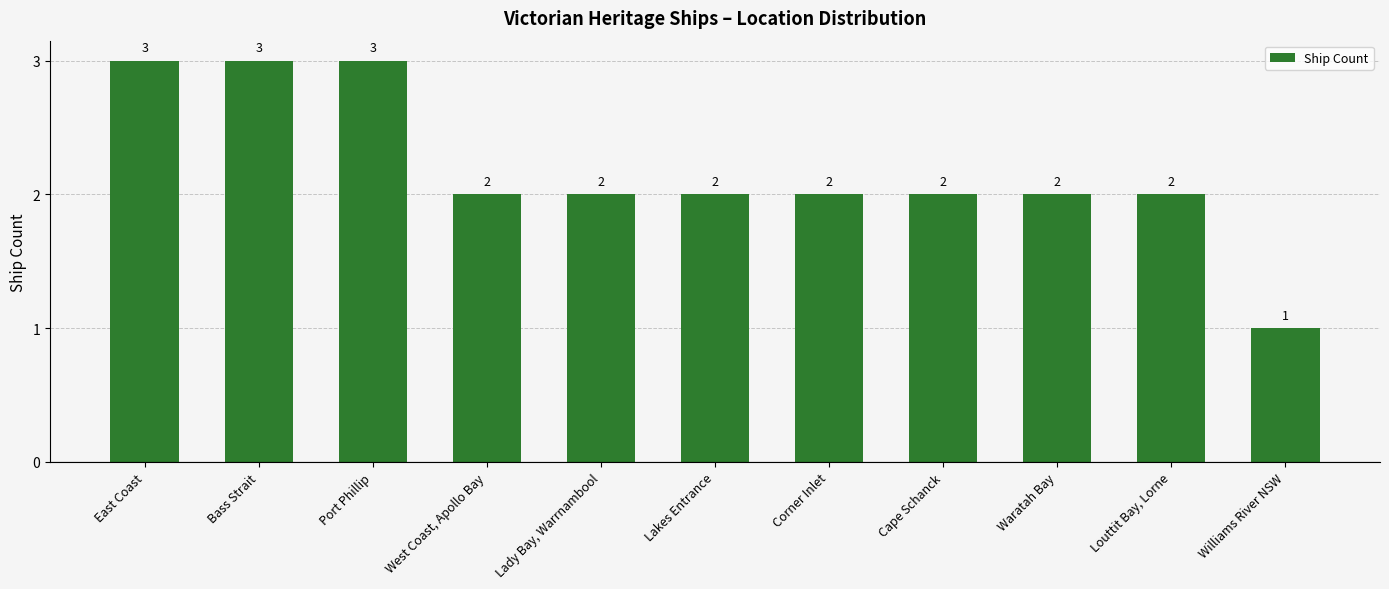

Which category has the lowest value across all series?

Williams River NSW